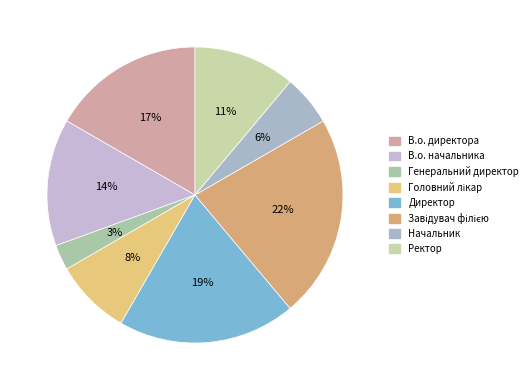

How many slices are in this pie chart?

8